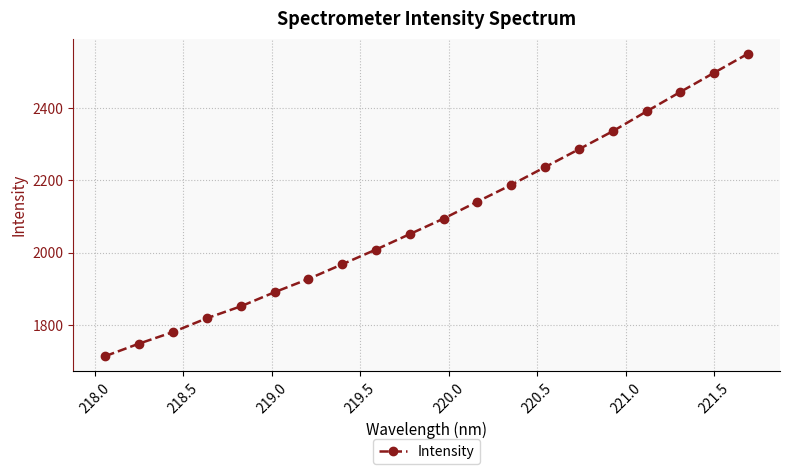

What is the value of the 20th point from the left?

2549.8